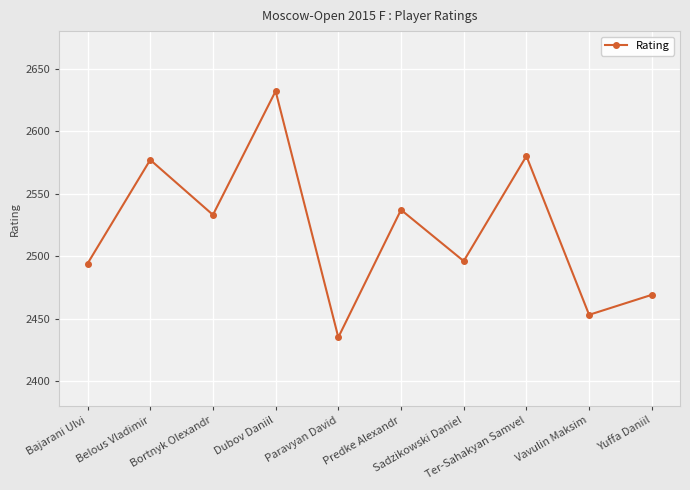

What is the value of the 3rd point from the left?

2533